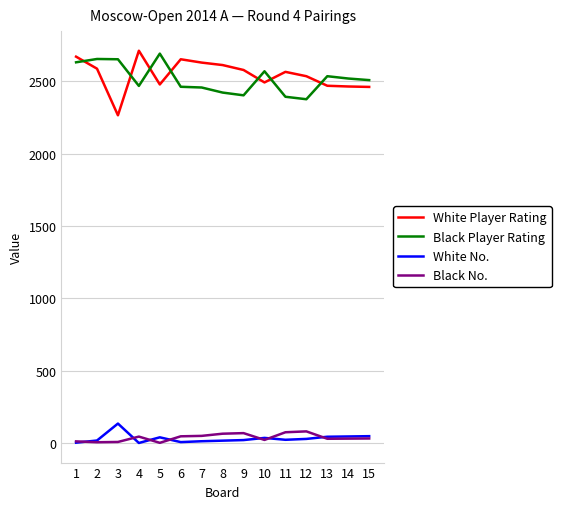

Is the value of White Player Rating at 6 greater than the value of Black No. at 2?

Yes